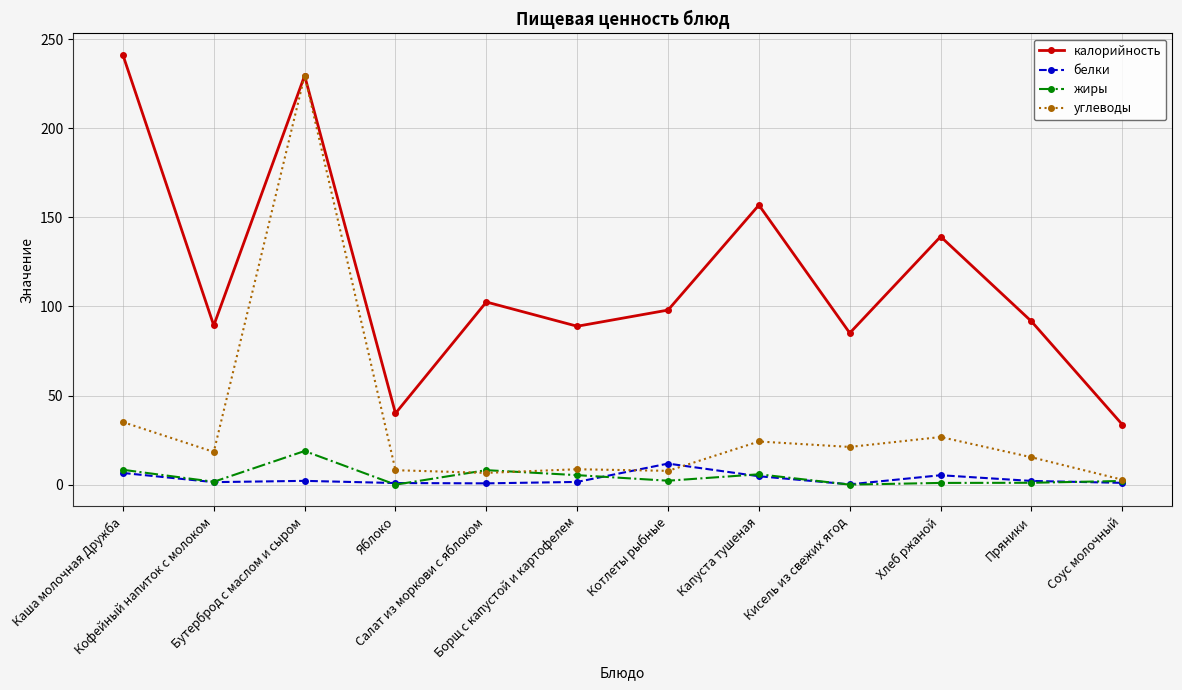

Which series changed the most between Бутерброд с маслом и сыром and Салат из моркови с яблоком?

углеводы